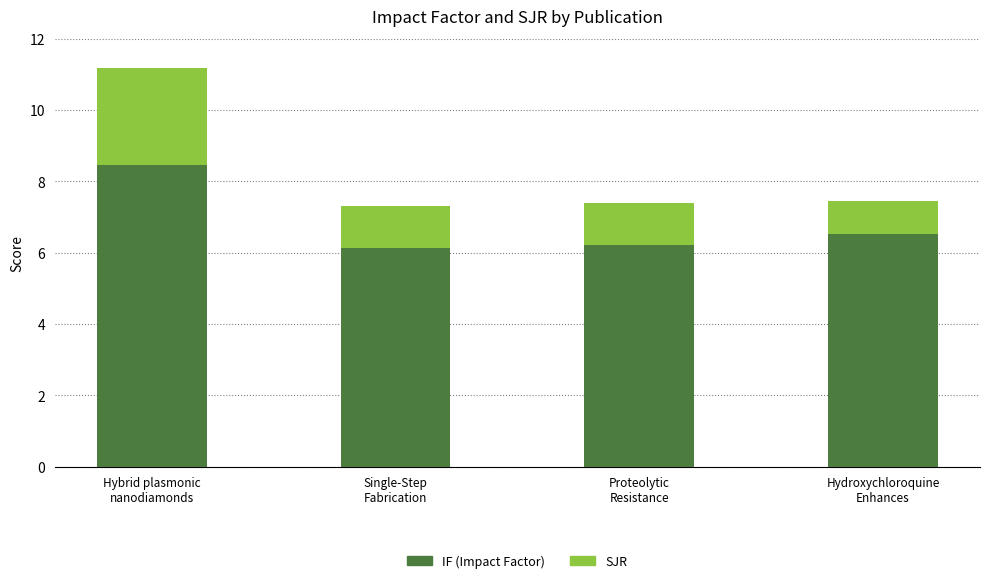

How many distinct data groups are displayed?

2